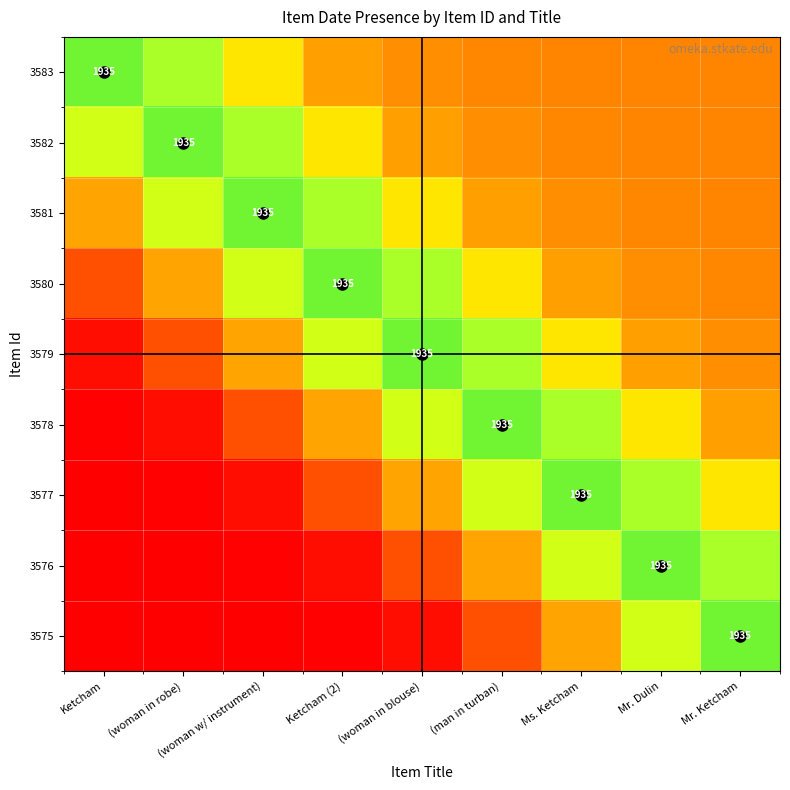

What is the total value across all series at Mr. Ketcham?

4.1